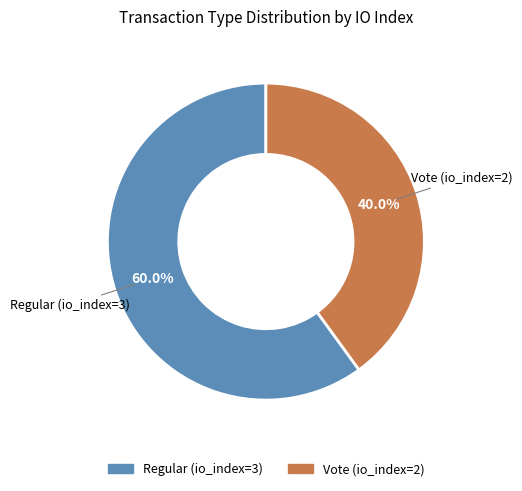

To the nearest percent, what is the average slice percentage?

50%